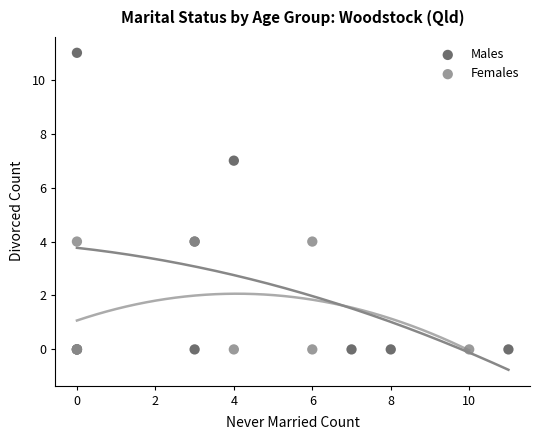

Which series has the widest spread of Y values?

Males